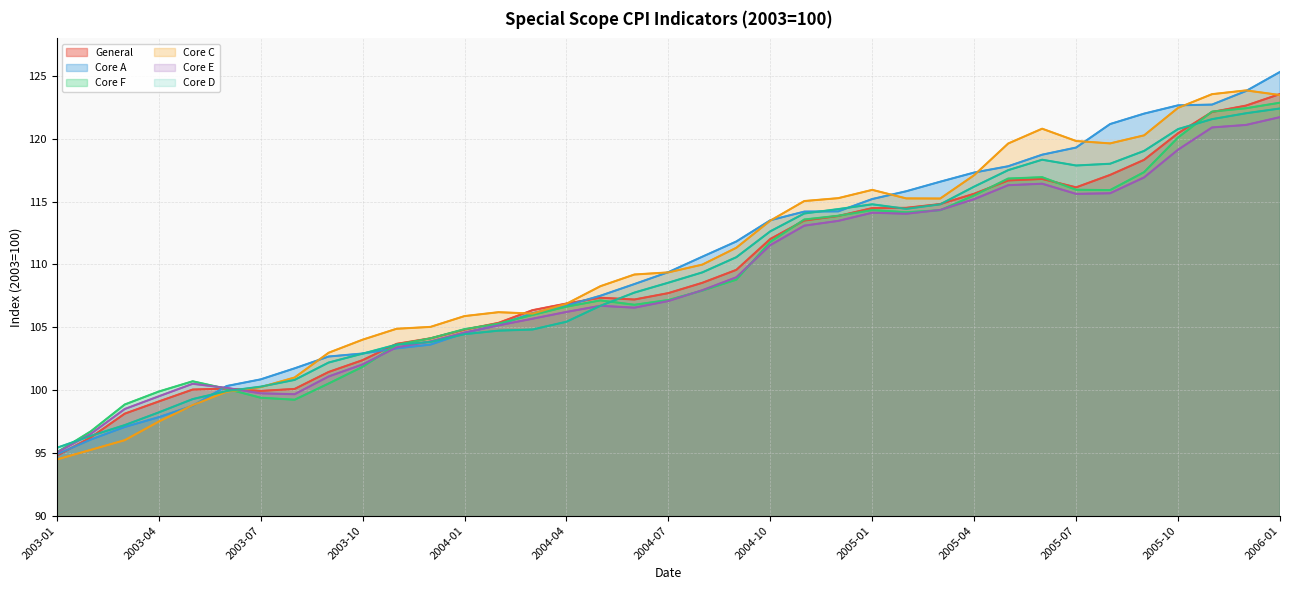

Reading left to right, transcribe all the data shown in this chart.

General: 2003-01=94.8	2003-02=96.2	2003-03=98.1	2003-04=99.1	2003-05=100.0	2003-06=100.1	2003-07=99.9	2003-08=100.1	2003-09=101.4	2003-10=102.4	2003-11=103.7	2003-12=104.1	2004-01=104.8	2004-02=105.3	2004-03=106.4	2004-04=106.9	2004-05=107.3	2004-06=107.2	2004-07=107.7	2004-08=108.5	2004-09=109.6	2004-10=112.0	2004-11=113.5	2004-12=113.9	2005-01=114.5	2005-02=114.5	2005-03=114.8	2005-04=115.6	2005-05=116.7	2005-06=116.8	2005-07=116.1	2005-08=117.1	2005-09=118.3	2005-10=120.5	2005-11=122.1	2005-12=122.7	2006-01=123.6
Core A: 2003-01=94.9	2003-02=96.1	2003-03=97.1	2003-04=97.8	2003-05=98.8	2003-06=100.3	2003-07=100.8	2003-08=101.7	2003-09=102.7	2003-10=102.9	2003-11=103.3	2003-12=103.6	2004-01=104.5	2004-02=105.2	2004-03=106.1	2004-04=106.7	2004-05=107.5	2004-06=108.4	2004-07=109.4	2004-08=110.6	2004-09=111.8	2004-10=113.5	2004-11=114.2	2004-12=114.2	2005-01=115.2	2005-02=115.8	2005-03=116.6	2005-04=117.3	2005-05=117.8	2005-06=118.7	2005-07=119.3	2005-08=121.2	2005-09=122.0	2005-10=122.7	2005-11=122.7	2005-12=123.8	2006-01=125.3
Core F: 2003-01=95.0	2003-02=96.7	2003-03=98.8	2003-04=99.9	2003-05=100.7	2003-06=100.1	2003-07=99.4	2003-08=99.2	2003-09=100.5	2003-10=101.8	2003-11=103.6	2003-12=104.1	2004-01=104.8	2004-02=105.3	2004-03=106.0	2004-04=106.6	2004-05=107.1	2004-06=106.8	2004-07=107.2	2004-08=107.9	2004-09=108.8	2004-10=111.8	2004-11=113.6	2004-12=113.9	2005-01=114.3	2005-02=114.2	2005-03=114.3	2005-04=115.5	2005-05=116.8	2005-06=117.0	2005-07=116.0	2005-08=115.9	2005-09=117.3	2005-10=120.1	2005-11=122.2	2005-12=122.4	2006-01=122.9
Core C: 2003-01=94.5	2003-02=95.2	2003-03=96.0	2003-04=97.5	2003-05=98.8	2003-06=99.9	2003-07=100.2	2003-08=101.0	2003-09=103.0	2003-10=104.0	2003-11=104.9	2003-12=105.0	2004-01=105.9	2004-02=106.2	2004-03=106.1	2004-04=106.9	2004-05=108.3	2004-06=109.2	2004-07=109.4	2004-08=110.0	2004-09=111.3	2004-10=113.5	2004-11=115.0	2004-12=115.3	2005-01=115.9	2005-02=115.3	2005-03=115.2	2005-04=117.1	2005-05=119.6	2005-06=120.8	2005-07=119.8	2005-08=119.6	2005-09=120.3	2005-10=122.5	2005-11=123.6	2005-12=123.9	2006-01=123.5
Core E: 2003-01=95.0	2003-02=96.5	2003-03=98.5	2003-04=99.5	2003-05=100.5	2003-06=100.2	2003-07=99.7	2003-08=99.7	2003-09=101.1	2003-10=102.0	2003-11=103.4	2003-12=103.9	2004-01=104.6	2004-02=105.2	2004-03=105.7	2004-04=106.2	2004-05=106.7	2004-06=106.6	2004-07=107.1	2004-08=108.0	2004-09=109.0	2004-10=111.5	2004-11=113.1	2004-12=113.5	2005-01=114.1	2005-02=114.0	2005-03=114.3	2005-04=115.2	2005-05=116.3	2005-06=116.4	2005-07=115.6	2005-08=115.7	2005-09=116.9	2005-10=119.1	2005-11=120.9	2005-12=121.1	2006-01=121.7
Core D: 2003-01=95.4	2003-02=96.3	2003-03=97.2	2003-04=98.2	2003-05=99.3	2003-06=99.9	2003-07=100.3	2003-08=100.8	2003-09=102.2	2003-10=102.9	2003-11=103.6	2003-12=103.8	2004-01=104.5	2004-02=104.7	2004-03=104.8	2004-04=105.4	2004-05=106.7	2004-06=107.8	2004-07=108.5	2004-08=109.4	2004-09=110.6	2004-10=112.6	2004-11=114.1	2004-12=114.4	2005-01=114.8	2005-02=114.4	2005-03=114.8	2005-04=116.2	2005-05=117.5	2005-06=118.3	2005-07=117.9	2005-08=118.0	2005-09=119.0	2005-10=120.8	2005-11=121.6	2005-12=122.0	2006-01=122.4